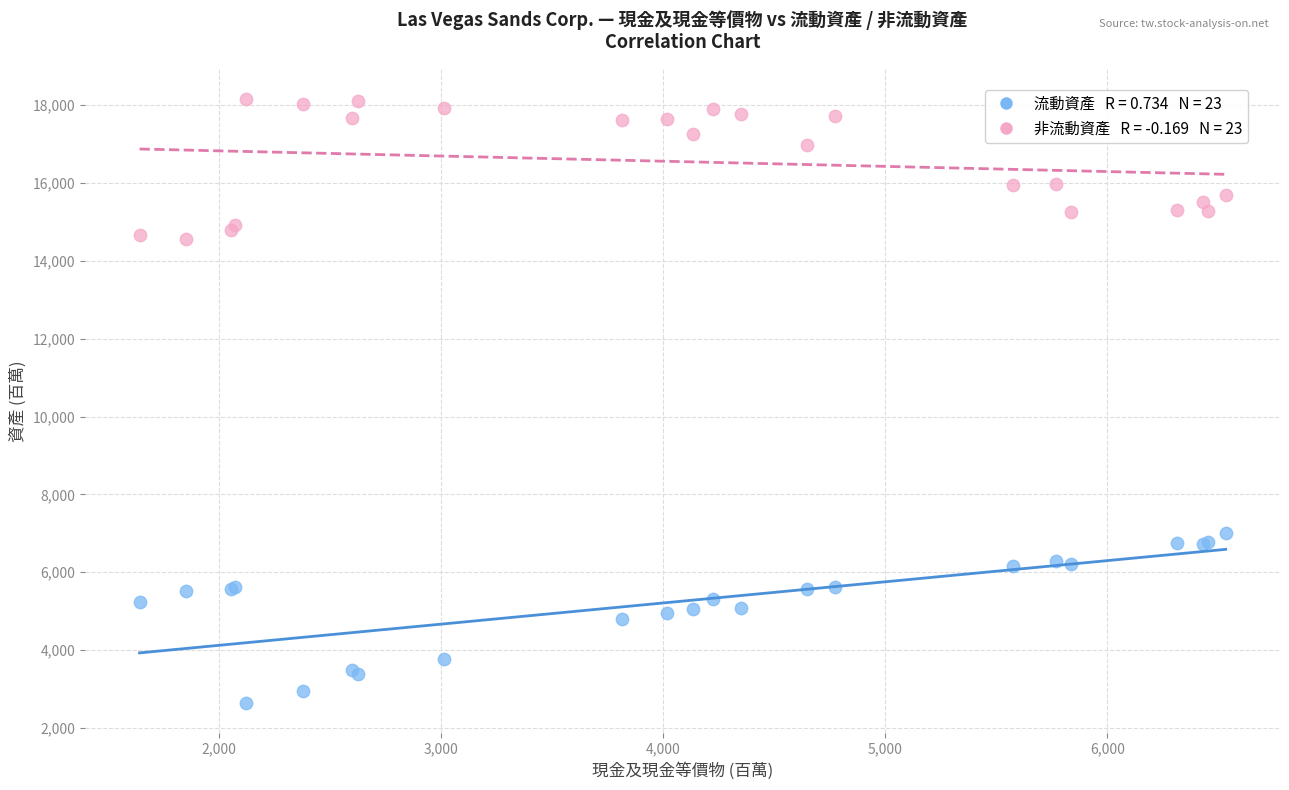

Across all series, what Y value is closest to 10403?

7015